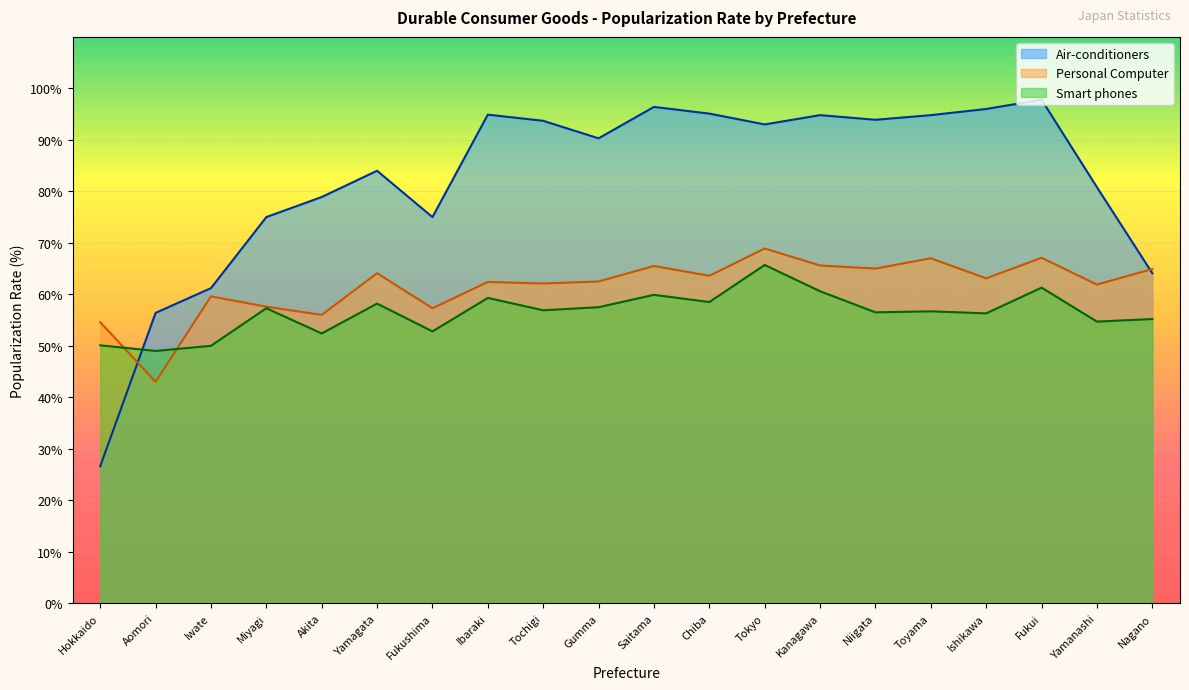

Reading left to right, what are all the values shown in this chart?

Air-conditioners: Hokkaido=26.6	Aomori=56.4	Iwate=61.2	Miyagi=75.0	Akita=78.9	Yamagata=84.0	Fukushima=75.0	Ibaraki=94.9	Tochigi=93.7	Gumma=90.3	Saitama=96.4	Chiba=95.1	Tokyo=93.0	Kanagawa=94.8	Niigata=93.9	Toyama=94.8	Ishikawa=96.0	Fukui=97.8	Yamanashi=80.8	Nagano=64.1
Personal Computer: Hokkaido=54.6	Aomori=43.0	Iwate=59.6	Miyagi=57.6	Akita=56.0	Yamagata=64.1	Fukushima=57.3	Ibaraki=62.4	Tochigi=62.1	Gumma=62.5	Saitama=65.5	Chiba=63.6	Tokyo=68.9	Kanagawa=65.6	Niigata=65.0	Toyama=67.0	Ishikawa=63.1	Fukui=67.1	Yamanashi=61.9	Nagano=64.9
Smart phones: Hokkaido=50.1	Aomori=49.0	Iwate=50.0	Miyagi=57.3	Akita=52.4	Yamagata=58.2	Fukushima=52.8	Ibaraki=59.3	Tochigi=56.9	Gumma=57.5	Saitama=59.9	Chiba=58.5	Tokyo=65.7	Kanagawa=60.6	Niigata=56.5	Toyama=56.7	Ishikawa=56.3	Fukui=61.3	Yamanashi=54.7	Nagano=55.2